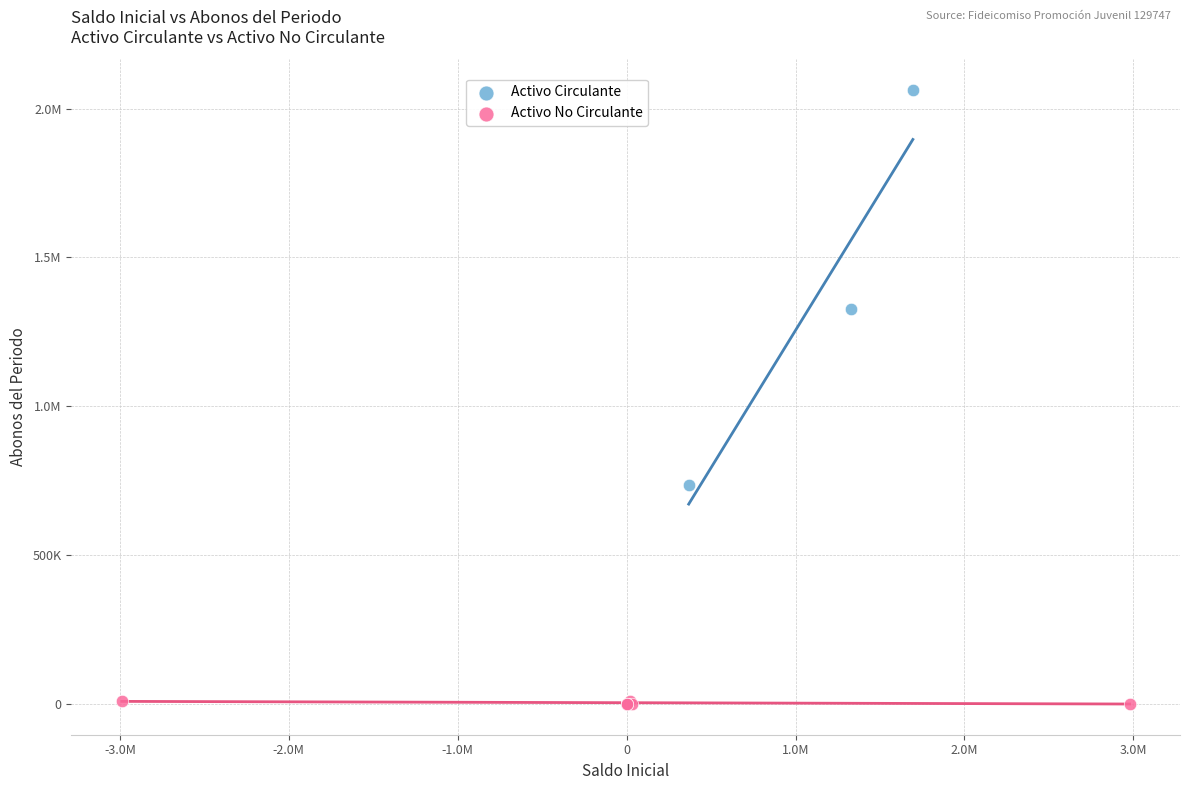

What are all the series names shown in the legend?

Activo Circulante, Activo No Circulante